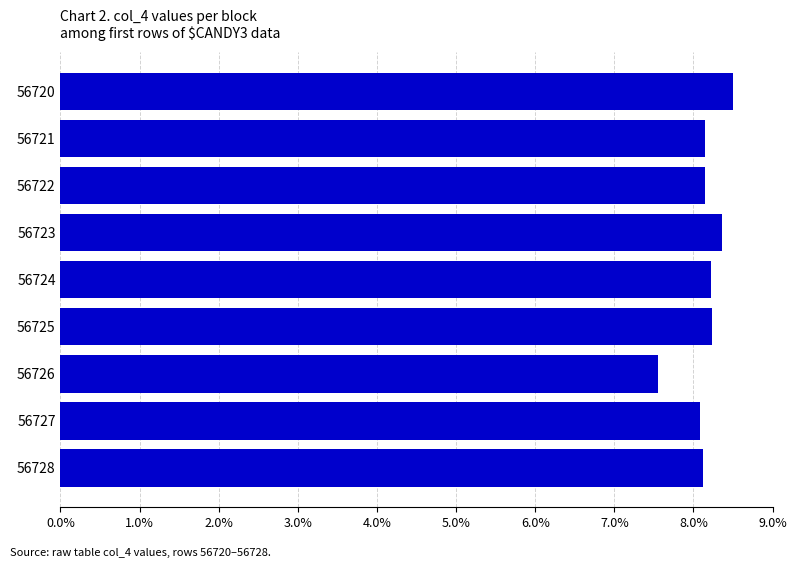

What is the difference between the second highest and second lowest values?

0.3